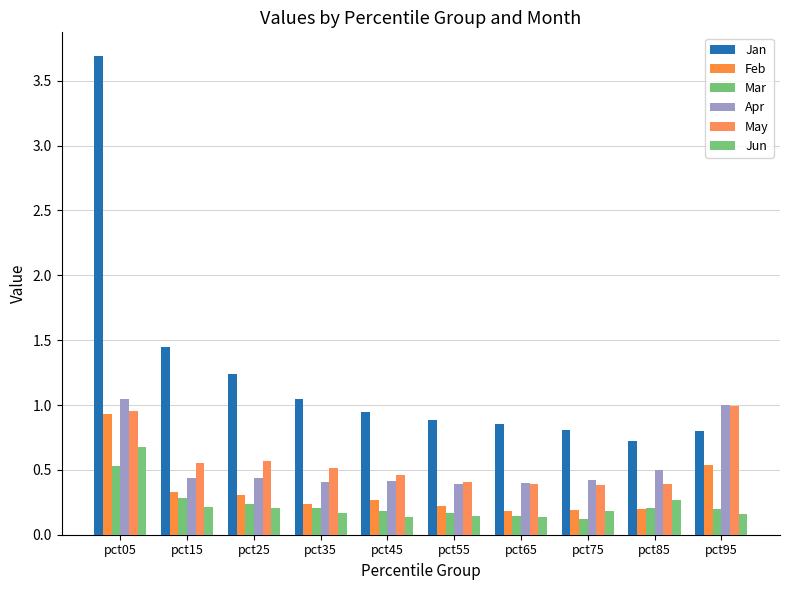

Reading left to right, list all the values displayed in this chart.

Jan: 3.7	1.4	1.2	1.0	0.9	0.9	0.9	0.8	0.7	0.8
Feb: 0.9	0.3	0.3	0.2	0.3	0.2	0.2	0.2	0.2	0.5
Mar: 0.5	0.3	0.2	0.2	0.2	0.2	0.1	0.1	0.2	0.2
Apr: 1.0	0.4	0.4	0.4	0.4	0.4	0.4	0.4	0.5	1.0
May: 1.0	0.6	0.6	0.5	0.5	0.4	0.4	0.4	0.4	1.0
Jun: 0.7	0.2	0.2	0.2	0.1	0.1	0.1	0.2	0.3	0.2